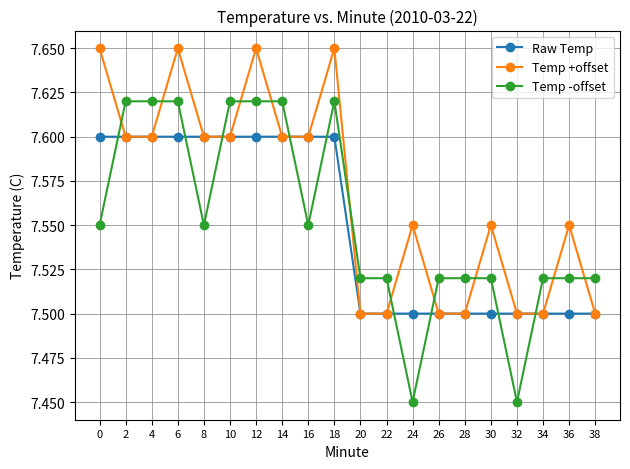

Where do Temp +offset and Temp -offset first cross each other?

0 and 2